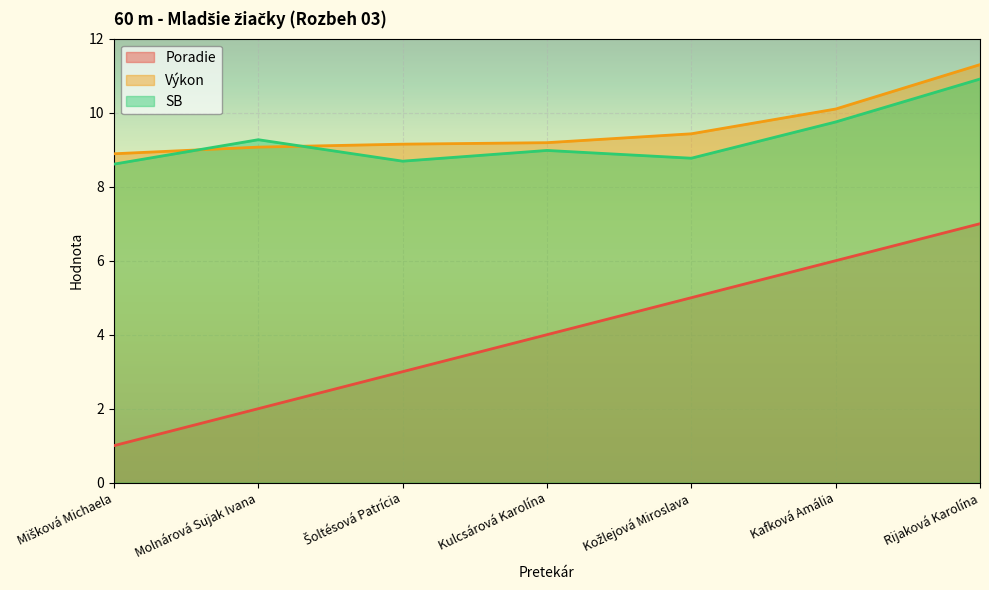

Reading left to right, transcribe all the data shown in this chart.

Poradie: 1.0	2.0	3.0	4.0	5.0	6.0	7.0
Výkon: 8.9	9.1	9.2	9.2	9.4	10.1	11.3
SB: 8.6	9.3	8.7	9.0	8.8	9.8	10.9